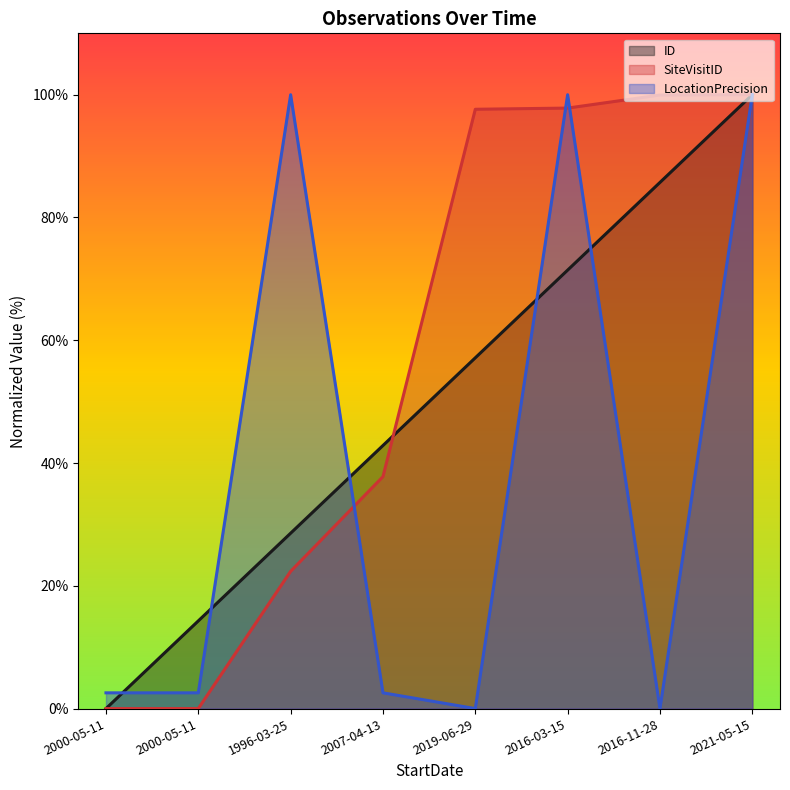

At which category is the sum across all series the highest?

2021-05-15